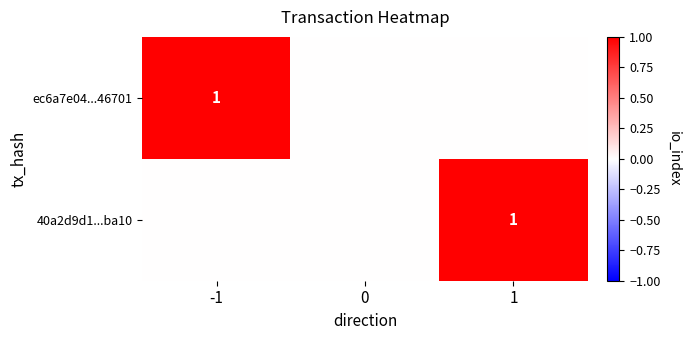

The value of ec6a7e04...46701 at -1 is 0. True or false?

False